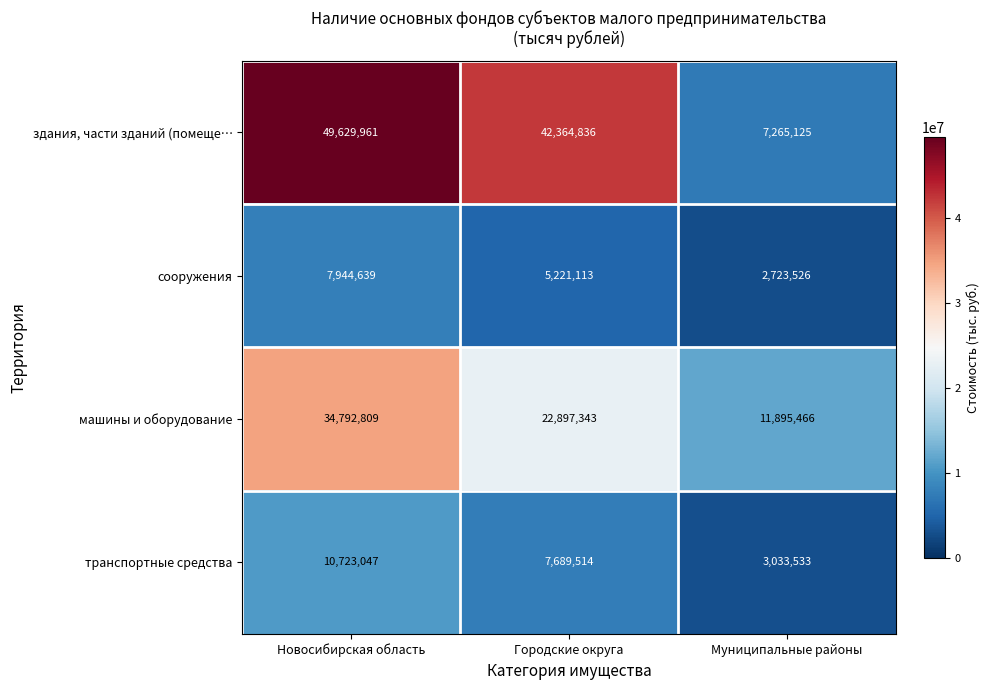

What is the spread (max minus min) of values at Городские округа?

37143723